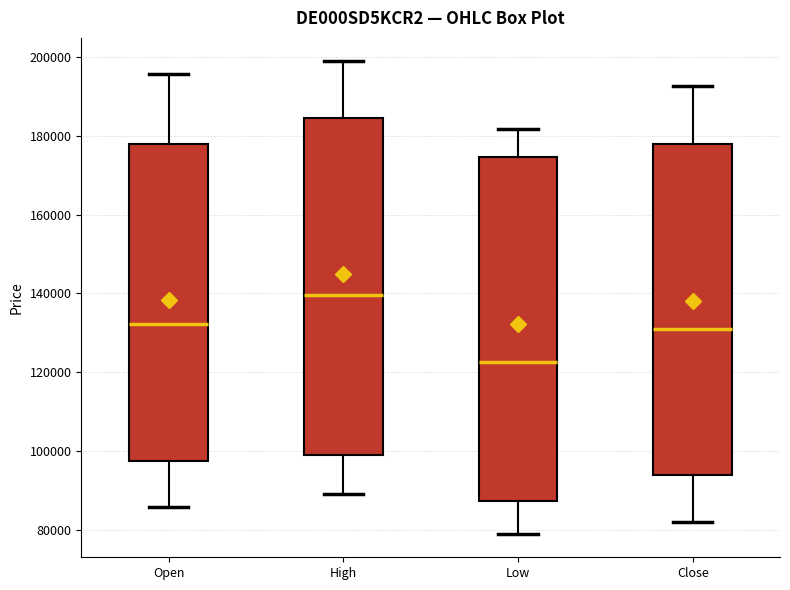

Where is the upper edge of the box for Close on the y-axis? The values are not printed on the chart, so give them approximately, as read against the axis.

178000